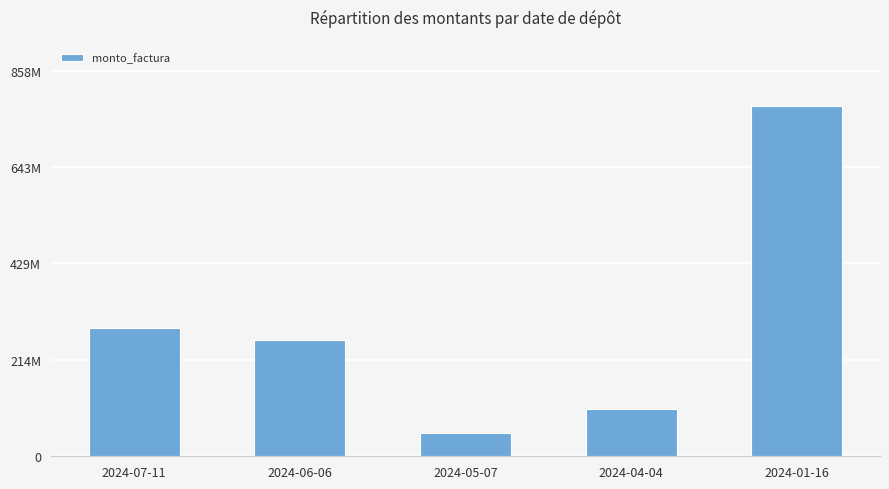

What is the label of the 2nd bar from the right?

2024-04-04